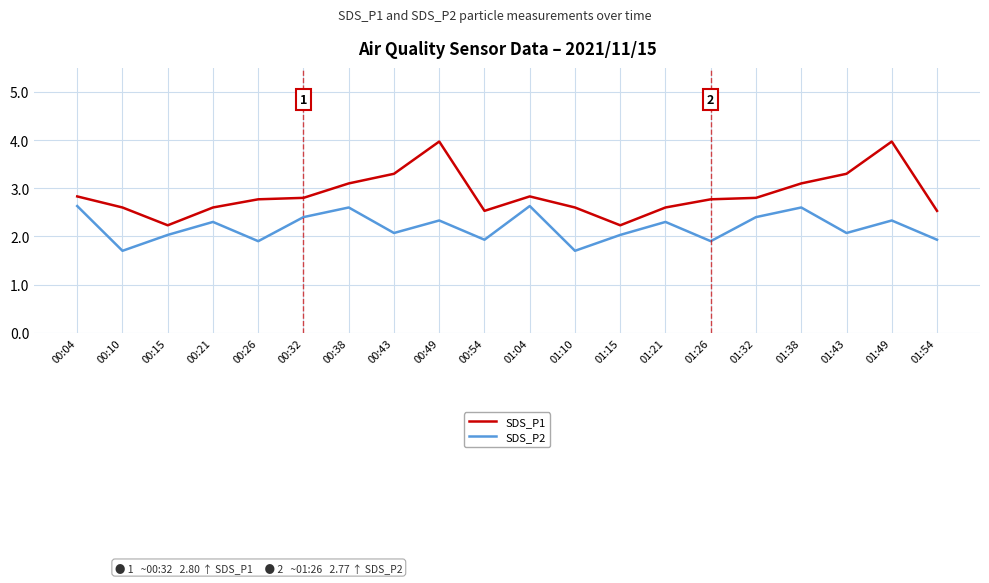

True or false: SDS_P2 has a value of 1.1 at 00:26.

False